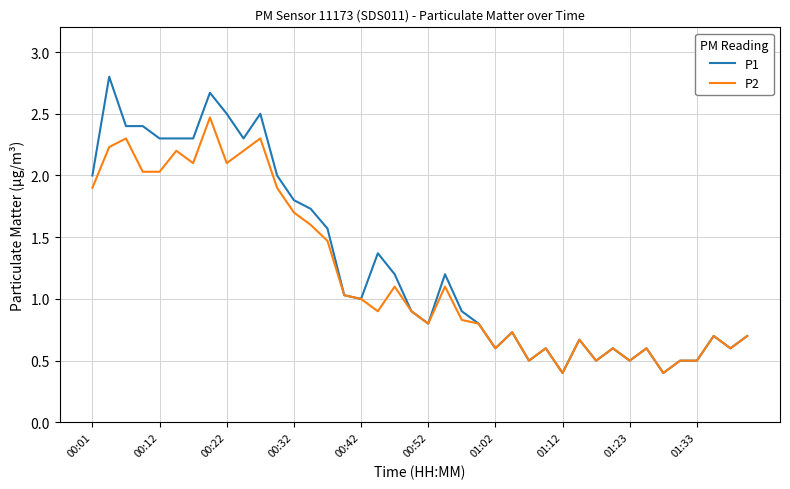

How many lines are shown in the chart?

2